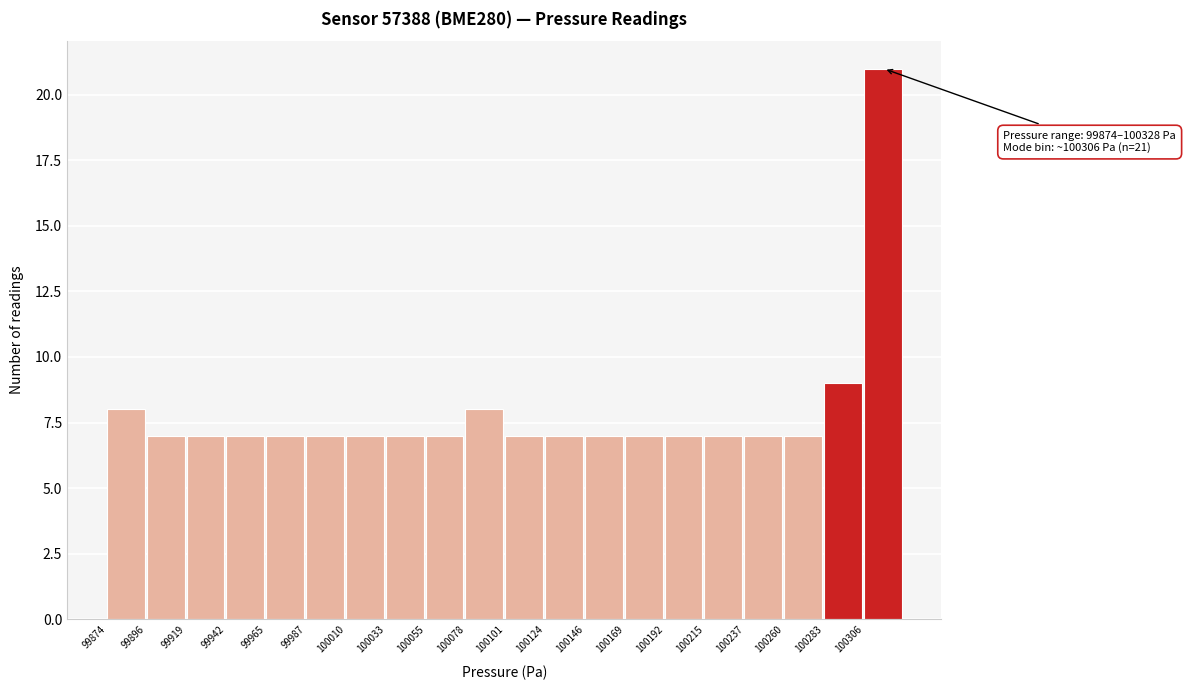

Which range on the x-axis has the tallest bar?

100305 to 100330